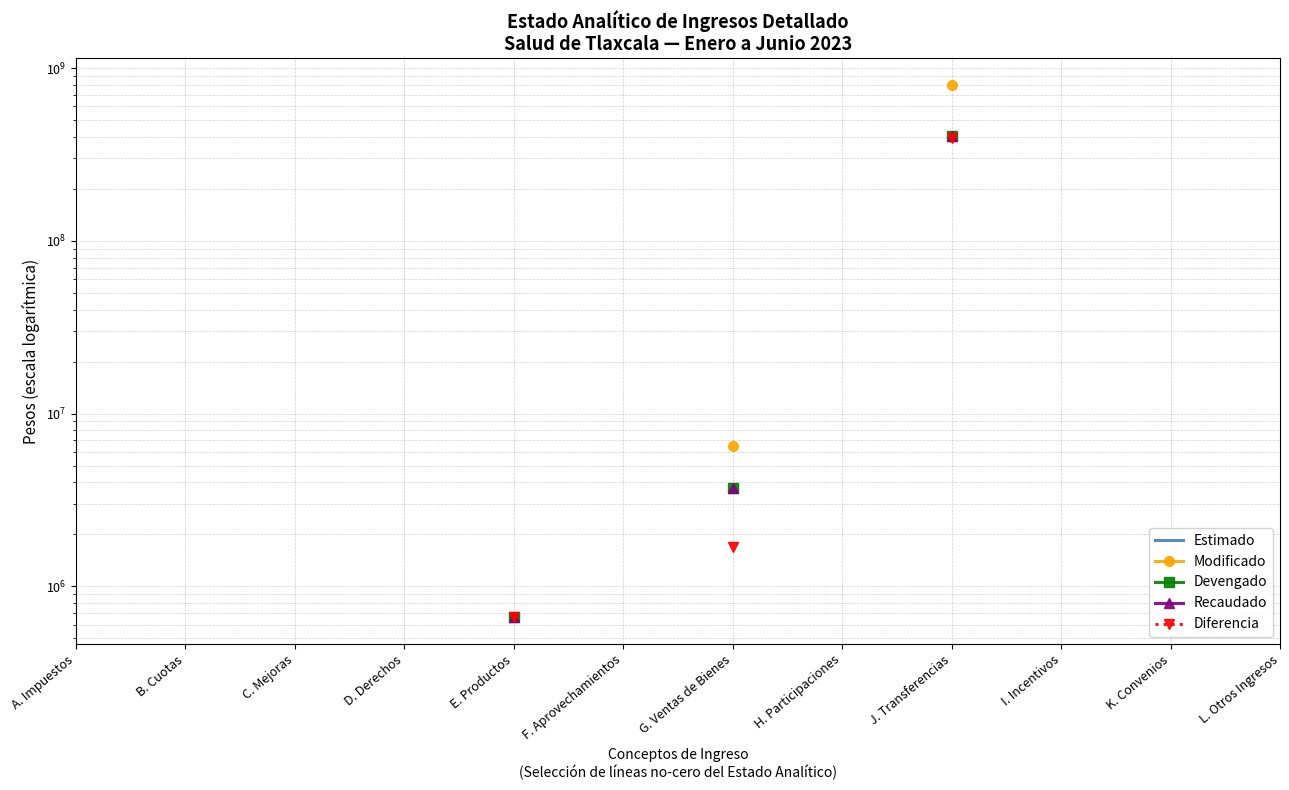

At which category is the sum across all series the highest?

J. Transferencias